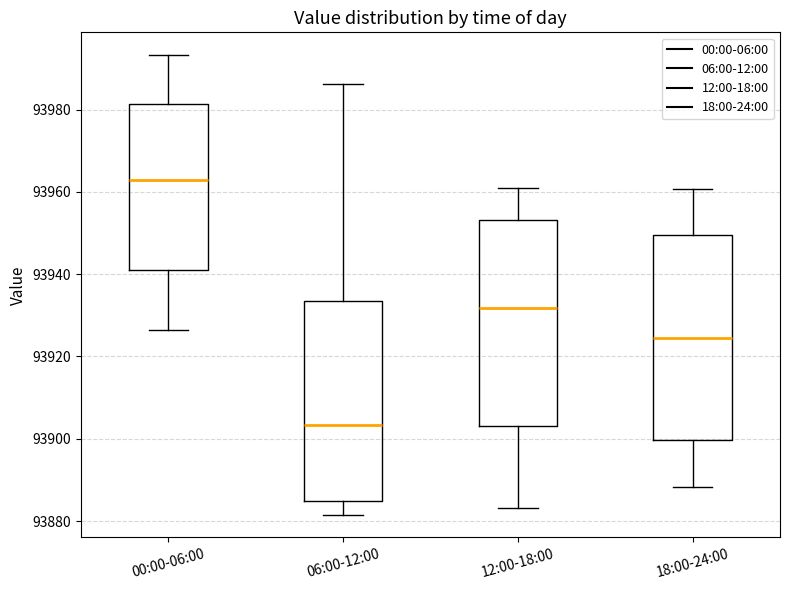

Where is the lower edge of the box for 18:00-24:00 on the y-axis? The values are not printed on the chart, so give them approximately, as read against the axis.

93900